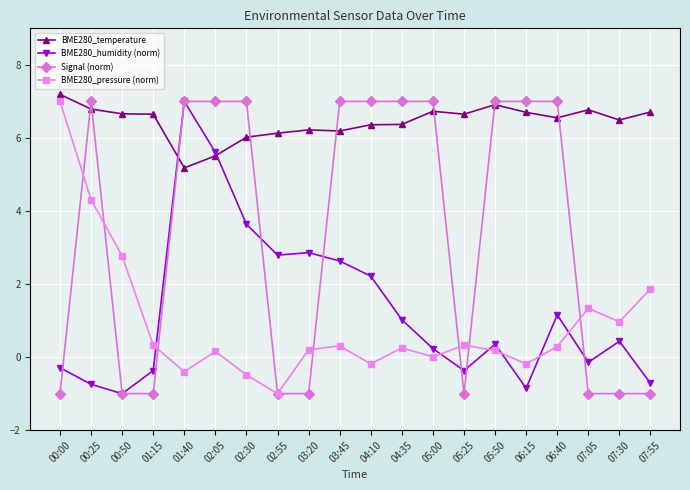

What is the highest value of the BME280_temperature series?

7.2